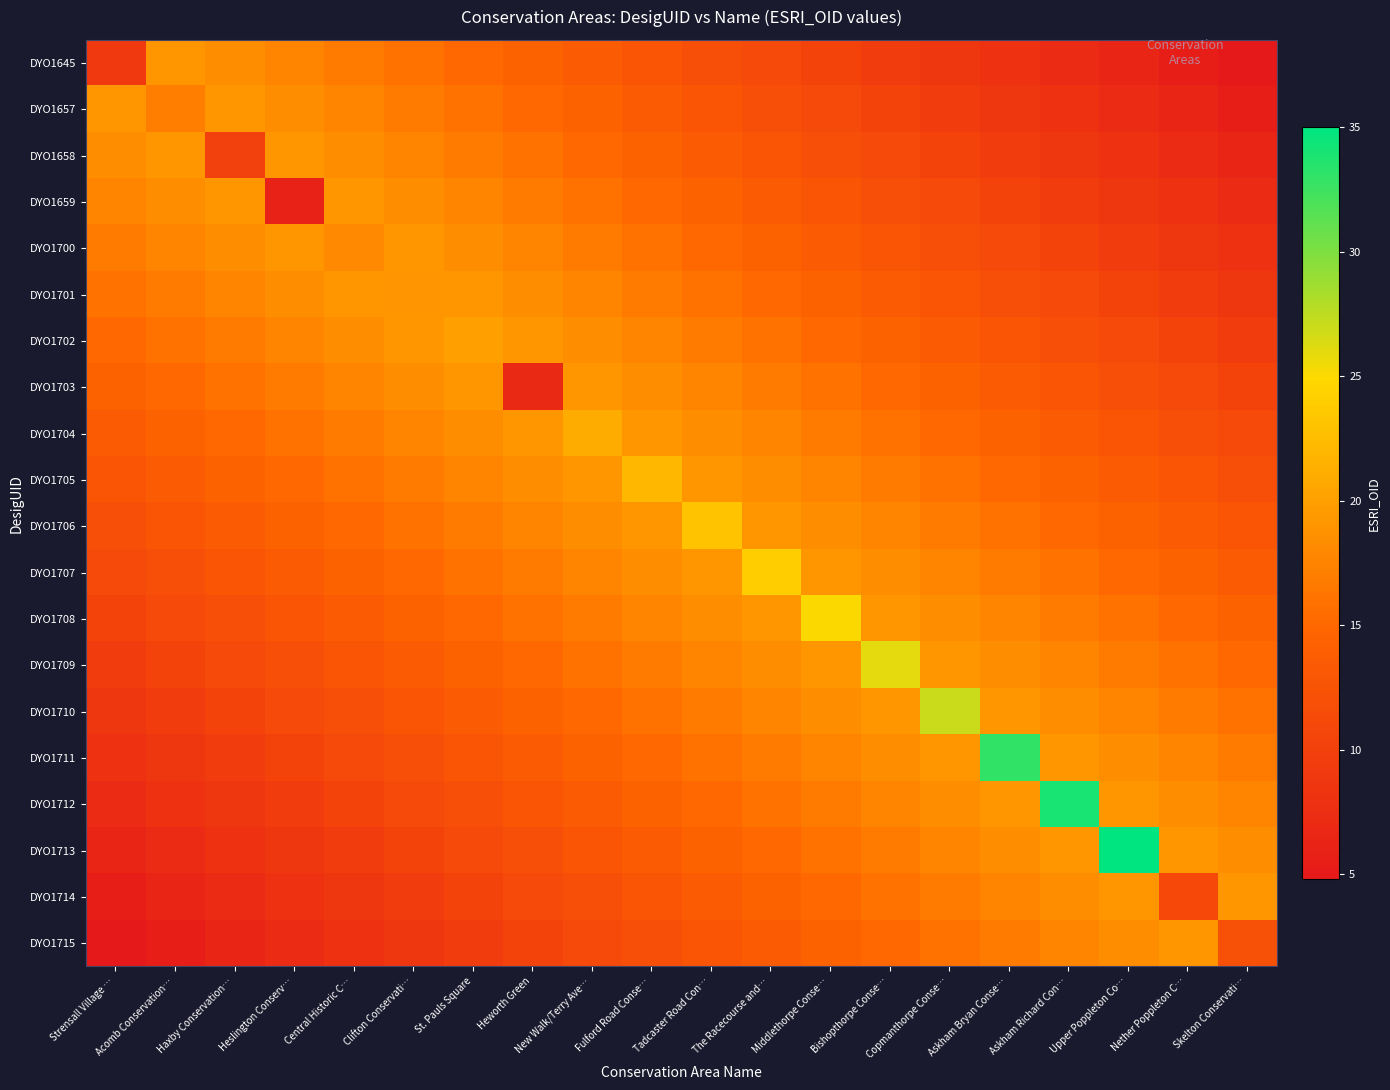

Reading left to right, extract all data points from this chart.

DYO1645: Strensall Village …=9.0	Acomb Conservation…=19.2	Haxby Conservation…=18.4	Heslington Conserv…=17.6	Central Historic C…=16.8	Clifton Conservati…=16.0	St. Pauls Square=15.2	Heworth Green=14.4	New Walk/Terry Ave…=13.6	Fulford Road Conse…=12.8	Tadcaster Road Con…=12.0	The Racecourse and…=11.2	Middlethorpe Conse…=10.4	Bishopthorpe Conse…=9.6	Copmanthorpe Conse…=8.8	Askham Bryan Conse…=8.0	Askham Richard Con…=7.2	Upper Poppleton Co…=6.4	Nether Poppleton C…=5.6	Skelton Conservati…=4.8
DYO1657: Strensall Village …=19.2	Acomb Conservation…=17.0	Haxby Conservation…=19.2	Heslington Conserv…=18.4	Central Historic C…=17.6	Clifton Conservati…=16.8	St. Pauls Square=16.0	Heworth Green=15.2	New Walk/Terry Ave…=14.4	Fulford Road Conse…=13.6	Tadcaster Road Con…=12.8	The Racecourse and…=12.0	Middlethorpe Conse…=11.2	Bishopthorpe Conse…=10.4	Copmanthorpe Conse…=9.6	Askham Bryan Conse…=8.8	Askham Richard Con…=8.0	Upper Poppleton Co…=7.2	Nether Poppleton C…=6.4	Skelton Conservati…=5.6
DYO1658: Strensall Village …=18.4	Acomb Conservation…=19.2	Haxby Conservation…=10.0	Heslington Conserv…=19.2	Central Historic C…=18.4	Clifton Conservati…=17.6	St. Pauls Square=16.8	Heworth Green=16.0	New Walk/Terry Ave…=15.2	Fulford Road Conse…=14.4	Tadcaster Road Con…=13.6	The Racecourse and…=12.8	Middlethorpe Conse…=12.0	Bishopthorpe Conse…=11.2	Copmanthorpe Conse…=10.4	Askham Bryan Conse…=9.6	Askham Richard Con…=8.8	Upper Poppleton Co…=8.0	Nether Poppleton C…=7.2	Skelton Conservati…=6.4
DYO1659: Strensall Village …=17.6	Acomb Conservation…=18.4	Haxby Conservation…=19.2	Heslington Conserv…=6.0	Central Historic C…=19.2	Clifton Conservati…=18.4	St. Pauls Square=17.6	Heworth Green=16.8	New Walk/Terry Ave…=16.0	Fulford Road Conse…=15.2	Tadcaster Road Con…=14.4	The Racecourse and…=13.6	Middlethorpe Conse…=12.8	Bishopthorpe Conse…=12.0	Copmanthorpe Conse…=11.2	Askham Bryan Conse…=10.4	Askham Richard Con…=9.6	Upper Poppleton Co…=8.8	Nether Poppleton C…=8.0	Skelton Conservati…=7.2
DYO1700: Strensall Village …=16.8	Acomb Conservation…=17.6	Haxby Conservation…=18.4	Heslington Conserv…=19.2	Central Historic C…=18.0	Clifton Conservati…=19.2	St. Pauls Square=18.4	Heworth Green=17.6	New Walk/Terry Ave…=16.8	Fulford Road Conse…=16.0	Tadcaster Road Con…=15.2	The Racecourse and…=14.4	Middlethorpe Conse…=13.6	Bishopthorpe Conse…=12.8	Copmanthorpe Conse…=12.0	Askham Bryan Conse…=11.2	Askham Richard Con…=10.4	Upper Poppleton Co…=9.6	Nether Poppleton C…=8.8	Skelton Conservati…=8.0
DYO1701: Strensall Village …=16.0	Acomb Conservation…=16.8	Haxby Conservation…=17.6	Heslington Conserv…=18.4	Central Historic C…=19.2	Clifton Conservati…=19.0	St. Pauls Square=19.2	Heworth Green=18.4	New Walk/Terry Ave…=17.6	Fulford Road Conse…=16.8	Tadcaster Road Con…=16.0	The Racecourse and…=15.2	Middlethorpe Conse…=14.4	Bishopthorpe Conse…=13.6	Copmanthorpe Conse…=12.8	Askham Bryan Conse…=12.0	Askham Richard Con…=11.2	Upper Poppleton Co…=10.4	Nether Poppleton C…=9.6	Skelton Conservati…=8.8
DYO1702: Strensall Village …=15.2	Acomb Conservation…=16.0	Haxby Conservation…=16.8	Heslington Conserv…=17.6	Central Historic C…=18.4	Clifton Conservati…=19.2	St. Pauls Square=20.0	Heworth Green=19.2	New Walk/Terry Ave…=18.4	Fulford Road Conse…=17.6	Tadcaster Road Con…=16.8	The Racecourse and…=16.0	Middlethorpe Conse…=15.2	Bishopthorpe Conse…=14.4	Copmanthorpe Conse…=13.6	Askham Bryan Conse…=12.8	Askham Richard Con…=12.0	Upper Poppleton Co…=11.2	Nether Poppleton C…=10.4	Skelton Conservati…=9.6
DYO1703: Strensall Village …=14.4	Acomb Conservation…=15.2	Haxby Conservation…=16.0	Heslington Conserv…=16.8	Central Historic C…=17.6	Clifton Conservati…=18.4	St. Pauls Square=19.2	Heworth Green=7.0	New Walk/Terry Ave…=19.2	Fulford Road Conse…=18.4	Tadcaster Road Con…=17.6	The Racecourse and…=16.8	Middlethorpe Conse…=16.0	Bishopthorpe Conse…=15.2	Copmanthorpe Conse…=14.4	Askham Bryan Conse…=13.6	Askham Richard Con…=12.8	Upper Poppleton Co…=12.0	Nether Poppleton C…=11.2	Skelton Conservati…=10.4
DYO1704: Strensall Village …=13.6	Acomb Conservation…=14.4	Haxby Conservation…=15.2	Heslington Conserv…=16.0	Central Historic C…=16.8	Clifton Conservati…=17.6	St. Pauls Square=18.4	Heworth Green=19.2	New Walk/Terry Ave…=21.0	Fulford Road Conse…=19.2	Tadcaster Road Con…=18.4	The Racecourse and…=17.6	Middlethorpe Conse…=16.8	Bishopthorpe Conse…=16.0	Copmanthorpe Conse…=15.2	Askham Bryan Conse…=14.4	Askham Richard Con…=13.6	Upper Poppleton Co…=12.8	Nether Poppleton C…=12.0	Skelton Conservati…=11.2
DYO1705: Strensall Village …=12.8	Acomb Conservation…=13.6	Haxby Conservation…=14.4	Heslington Conserv…=15.2	Central Historic C…=16.0	Clifton Conservati…=16.8	St. Pauls Square=17.6	Heworth Green=18.4	New Walk/Terry Ave…=19.2	Fulford Road Conse…=22.0	Tadcaster Road Con…=19.2	The Racecourse and…=18.4	Middlethorpe Conse…=17.6	Bishopthorpe Conse…=16.8	Copmanthorpe Conse…=16.0	Askham Bryan Conse…=15.2	Askham Richard Con…=14.4	Upper Poppleton Co…=13.6	Nether Poppleton C…=12.8	Skelton Conservati…=12.0
DYO1706: Strensall Village …=12.0	Acomb Conservation…=12.8	Haxby Conservation…=13.6	Heslington Conserv…=14.4	Central Historic C…=15.2	Clifton Conservati…=16.0	St. Pauls Square=16.8	Heworth Green=17.6	New Walk/Terry Ave…=18.4	Fulford Road Conse…=19.2	Tadcaster Road Con…=23.0	The Racecourse and…=19.2	Middlethorpe Conse…=18.4	Bishopthorpe Conse…=17.6	Copmanthorpe Conse…=16.8	Askham Bryan Conse…=16.0	Askham Richard Con…=15.2	Upper Poppleton Co…=14.4	Nether Poppleton C…=13.6	Skelton Conservati…=12.8
DYO1707: Strensall Village …=11.2	Acomb Conservation…=12.0	Haxby Conservation…=12.8	Heslington Conserv…=13.6	Central Historic C…=14.4	Clifton Conservati…=15.2	St. Pauls Square=16.0	Heworth Green=16.8	New Walk/Terry Ave…=17.6	Fulford Road Conse…=18.4	Tadcaster Road Con…=19.2	The Racecourse and…=24.0	Middlethorpe Conse…=19.2	Bishopthorpe Conse…=18.4	Copmanthorpe Conse…=17.6	Askham Bryan Conse…=16.8	Askham Richard Con…=16.0	Upper Poppleton Co…=15.2	Nether Poppleton C…=14.4	Skelton Conservati…=13.6
DYO1708: Strensall Village …=10.4	Acomb Conservation…=11.2	Haxby Conservation…=12.0	Heslington Conserv…=12.8	Central Historic C…=13.6	Clifton Conservati…=14.4	St. Pauls Square=15.2	Heworth Green=16.0	New Walk/Terry Ave…=16.8	Fulford Road Conse…=17.6	Tadcaster Road Con…=18.4	The Racecourse and…=19.2	Middlethorpe Conse…=25.0	Bishopthorpe Conse…=19.2	Copmanthorpe Conse…=18.4	Askham Bryan Conse…=17.6	Askham Richard Con…=16.8	Upper Poppleton Co…=16.0	Nether Poppleton C…=15.2	Skelton Conservati…=14.4
DYO1709: Strensall Village …=9.6	Acomb Conservation…=10.4	Haxby Conservation…=11.2	Heslington Conserv…=12.0	Central Historic C…=12.8	Clifton Conservati…=13.6	St. Pauls Square=14.4	Heworth Green=15.2	New Walk/Terry Ave…=16.0	Fulford Road Conse…=16.8	Tadcaster Road Con…=17.6	The Racecourse and…=18.4	Middlethorpe Conse…=19.2	Bishopthorpe Conse…=26.0	Copmanthorpe Conse…=19.2	Askham Bryan Conse…=18.4	Askham Richard Con…=17.6	Upper Poppleton Co…=16.8	Nether Poppleton C…=16.0	Skelton Conservati…=15.2
DYO1710: Strensall Village …=8.8	Acomb Conservation…=9.6	Haxby Conservation…=10.4	Heslington Conserv…=11.2	Central Historic C…=12.0	Clifton Conservati…=12.8	St. Pauls Square=13.6	Heworth Green=14.4	New Walk/Terry Ave…=15.2	Fulford Road Conse…=16.0	Tadcaster Road Con…=16.8	The Racecourse and…=17.6	Middlethorpe Conse…=18.4	Bishopthorpe Conse…=19.2	Copmanthorpe Conse…=27.0	Askham Bryan Conse…=19.2	Askham Richard Con…=18.4	Upper Poppleton Co…=17.6	Nether Poppleton C…=16.8	Skelton Conservati…=16.0
DYO1711: Strensall Village …=8.0	Acomb Conservation…=8.8	Haxby Conservation…=9.6	Heslington Conserv…=10.4	Central Historic C…=11.2	Clifton Conservati…=12.0	St. Pauls Square=12.8	Heworth Green=13.6	New Walk/Terry Ave…=14.4	Fulford Road Conse…=15.2	Tadcaster Road Con…=16.0	The Racecourse and…=16.8	Middlethorpe Conse…=17.6	Bishopthorpe Conse…=18.4	Copmanthorpe Conse…=19.2	Askham Bryan Conse…=33.0	Askham Richard Con…=19.2	Upper Poppleton Co…=18.4	Nether Poppleton C…=17.6	Skelton Conservati…=16.8
DYO1712: Strensall Village …=7.2	Acomb Conservation…=8.0	Haxby Conservation…=8.8	Heslington Conserv…=9.6	Central Historic C…=10.4	Clifton Conservati…=11.2	St. Pauls Square=12.0	Heworth Green=12.8	New Walk/Terry Ave…=13.6	Fulford Road Conse…=14.4	Tadcaster Road Con…=15.2	The Racecourse and…=16.0	Middlethorpe Conse…=16.8	Bishopthorpe Conse…=17.6	Copmanthorpe Conse…=18.4	Askham Bryan Conse…=19.2	Askham Richard Con…=34.0	Upper Poppleton Co…=19.2	Nether Poppleton C…=18.4	Skelton Conservati…=17.6
DYO1713: Strensall Village …=6.4	Acomb Conservation…=7.2	Haxby Conservation…=8.0	Heslington Conserv…=8.8	Central Historic C…=9.6	Clifton Conservati…=10.4	St. Pauls Square=11.2	Heworth Green=12.0	New Walk/Terry Ave…=12.8	Fulford Road Conse…=13.6	Tadcaster Road Con…=14.4	The Racecourse and…=15.2	Middlethorpe Conse…=16.0	Bishopthorpe Conse…=16.8	Copmanthorpe Conse…=17.6	Askham Bryan Conse…=18.4	Askham Richard Con…=19.2	Upper Poppleton Co…=35.0	Nether Poppleton C…=19.2	Skelton Conservati…=18.4
DYO1714: Strensall Village …=5.6	Acomb Conservation…=6.4	Haxby Conservation…=7.2	Heslington Conserv…=8.0	Central Historic C…=8.8	Clifton Conservati…=9.6	St. Pauls Square=10.4	Heworth Green=11.2	New Walk/Terry Ave…=12.0	Fulford Road Conse…=12.8	Tadcaster Road Con…=13.6	The Racecourse and…=14.4	Middlethorpe Conse…=15.2	Bishopthorpe Conse…=16.0	Copmanthorpe Conse…=16.8	Askham Bryan Conse…=17.6	Askham Richard Con…=18.4	Upper Poppleton Co…=19.2	Nether Poppleton C…=11.0	Skelton Conservati…=19.2
DYO1715: Strensall Village …=4.8	Acomb Conservation…=5.6	Haxby Conservation…=6.4	Heslington Conserv…=7.2	Central Historic C…=8.0	Clifton Conservati…=8.8	St. Pauls Square=9.6	Heworth Green=10.4	New Walk/Terry Ave…=11.2	Fulford Road Conse…=12.0	Tadcaster Road Con…=12.8	The Racecourse and…=13.6	Middlethorpe Conse…=14.4	Bishopthorpe Conse…=15.2	Copmanthorpe Conse…=16.0	Askham Bryan Conse…=16.8	Askham Richard Con…=17.6	Upper Poppleton Co…=18.4	Nether Poppleton C…=19.2	Skelton Conservati…=12.0